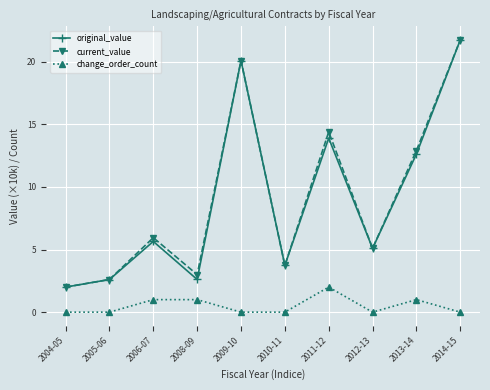

Between 2006-07 and 2010-11, which series saw the biggest shift?

current_value